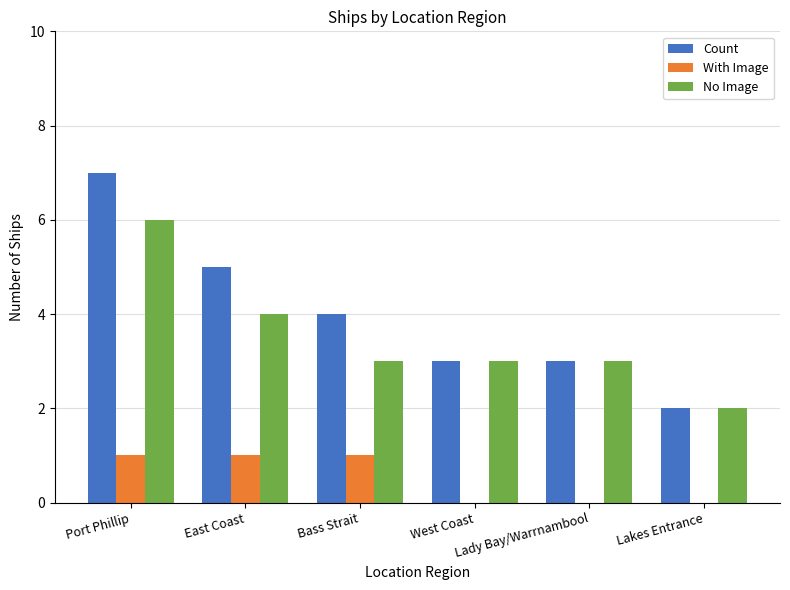

What is the sum of all Count values?

24